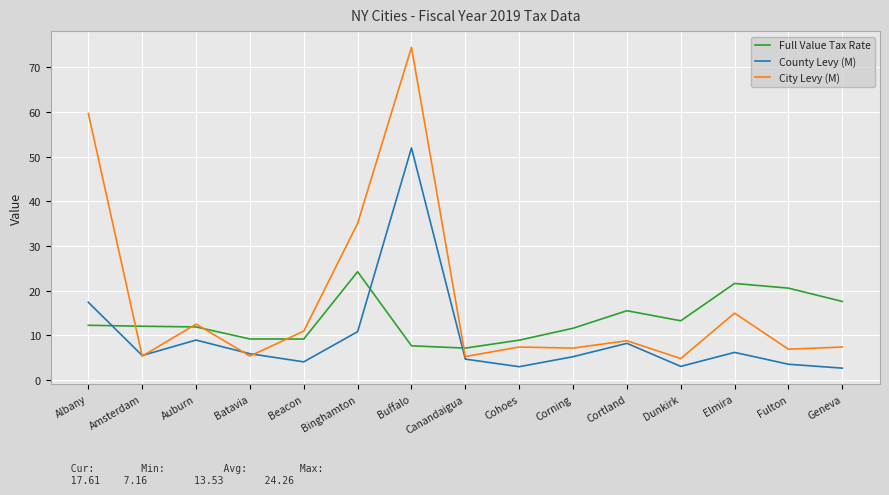

Does the chart display data point markers on the line(s)?

No